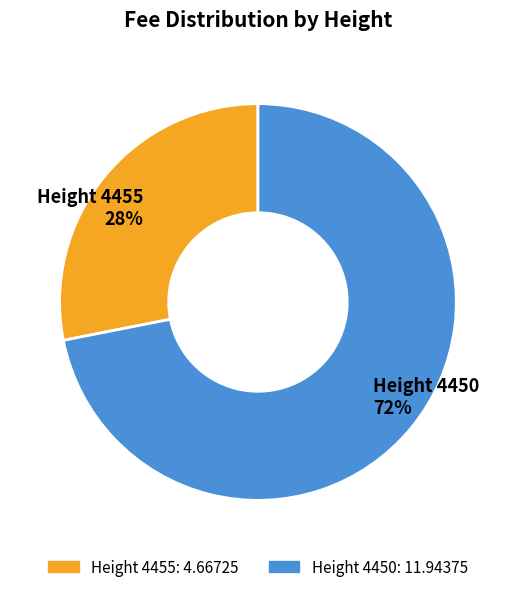

What is the ratio of the value at Height 4455 to the value at Height 4450?

0.4